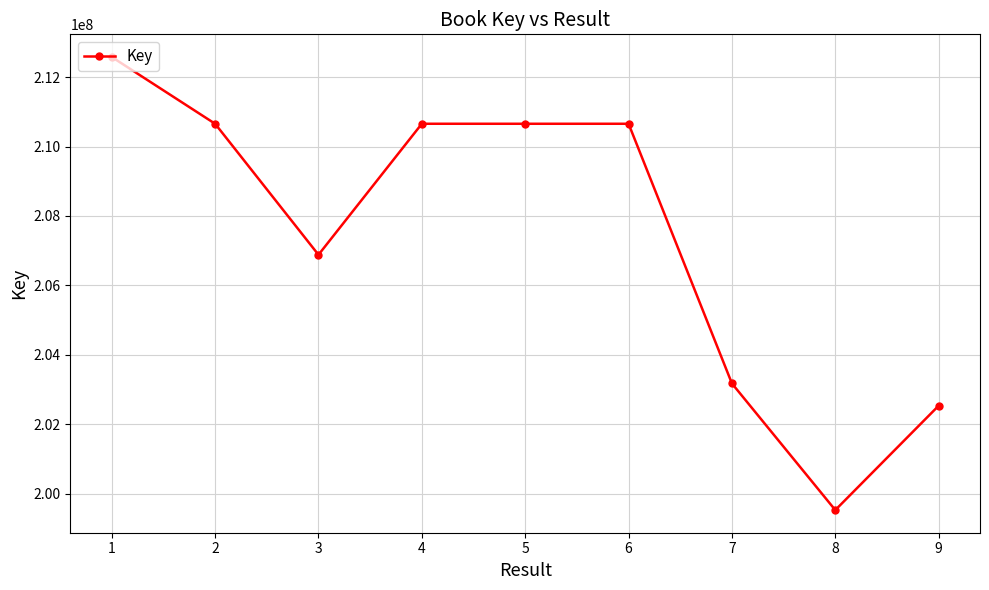

What is the value of the 2nd point from the left?

210655124